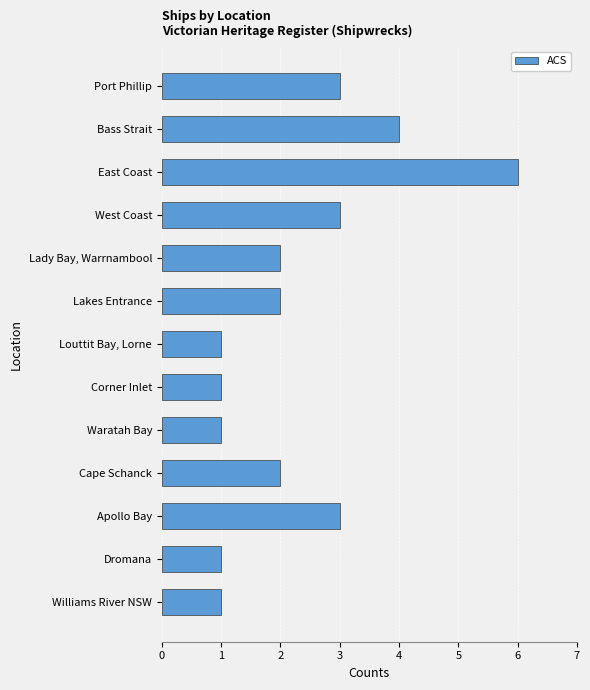

What is the change in value from East Coast to Waratah Bay?

-5